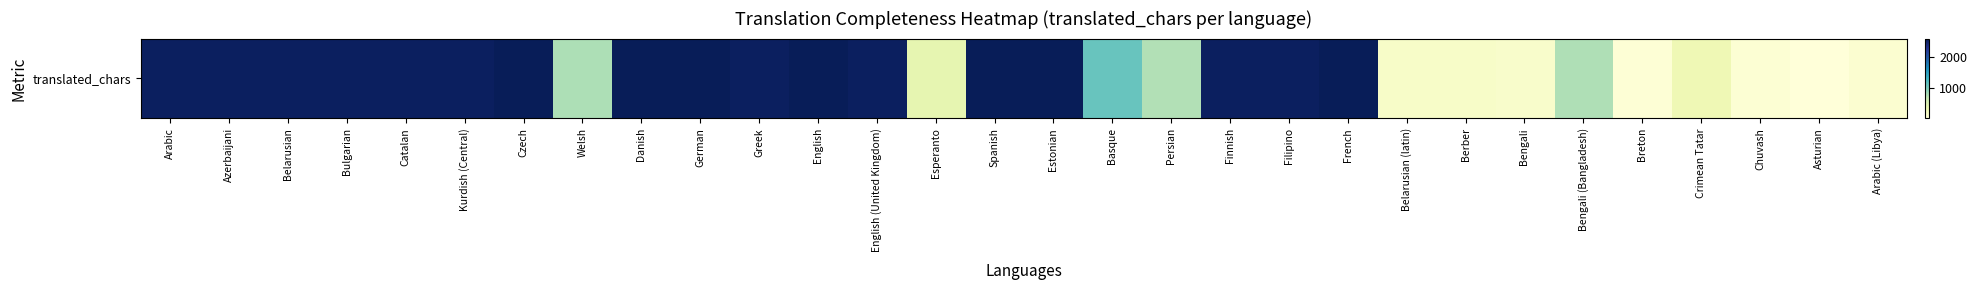

What is the average value?

1616